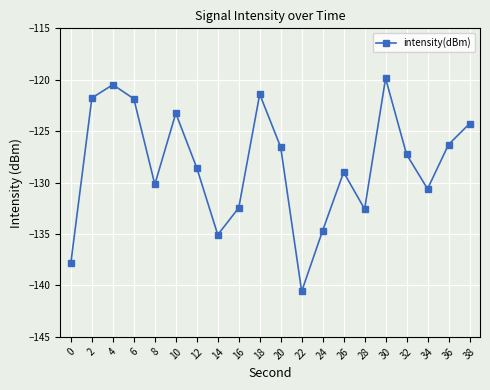

How many interior local peaks (higher than both neighbors) does the data have?

5